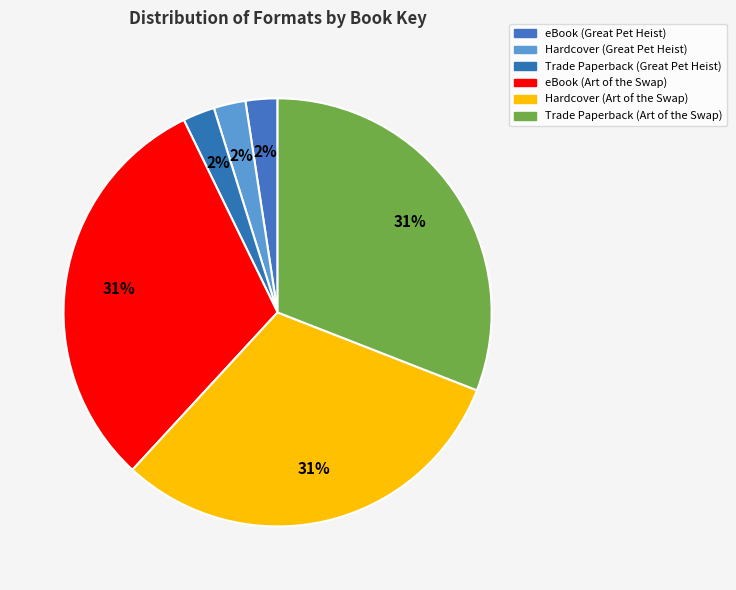

How many segments does this pie chart have?

6